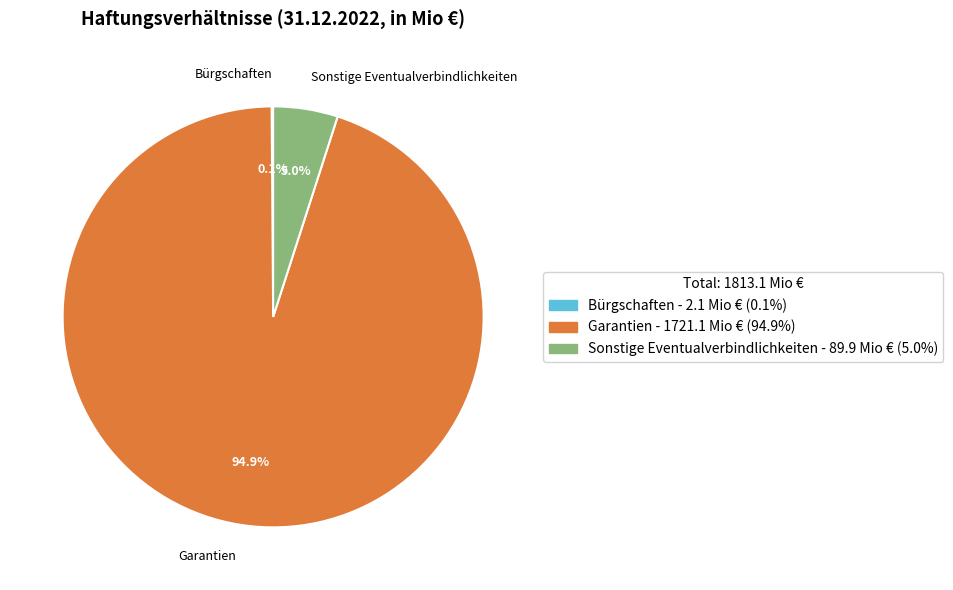

Is there a majority slice in this chart?

Yes